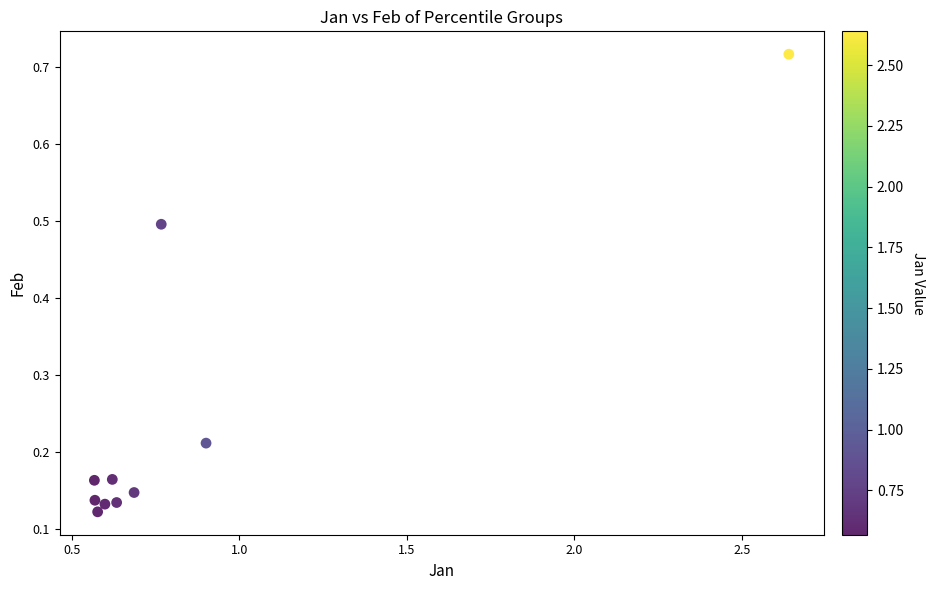

What is the average X value?

0.9